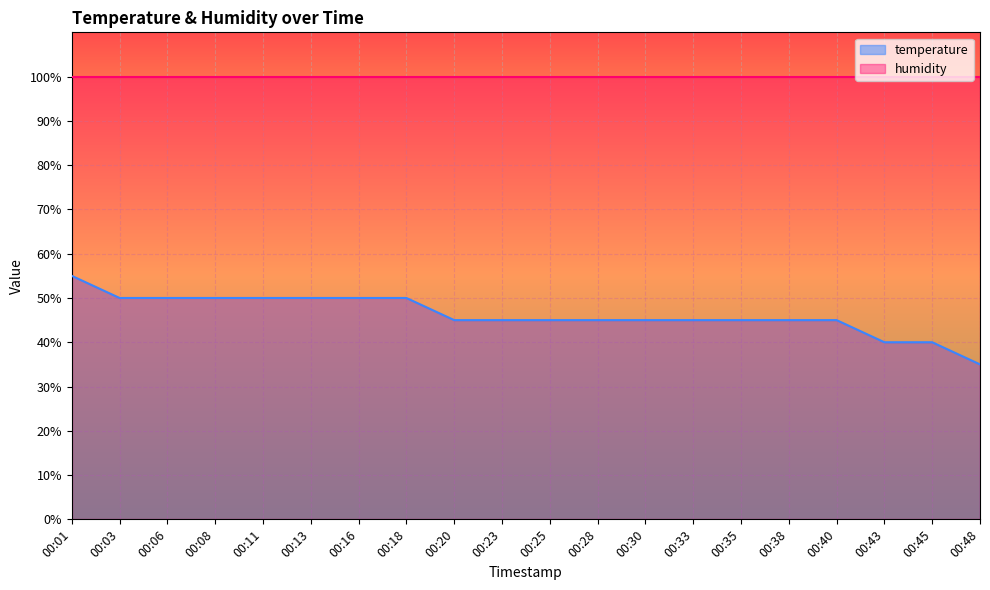

Which category has the lowest value across all series?

00:48